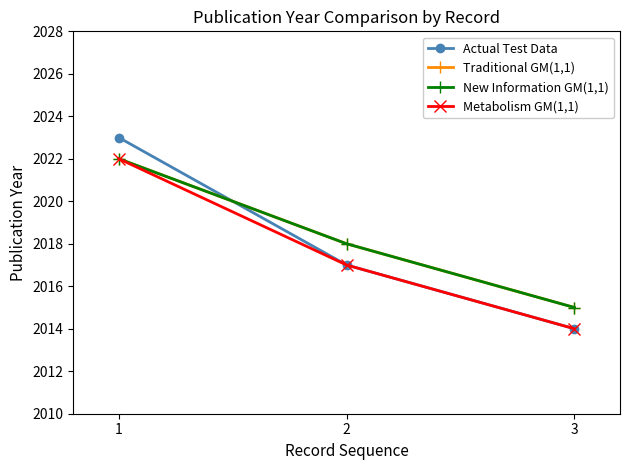

Is it true that Actual Test Data equals 2023 at 1?

True